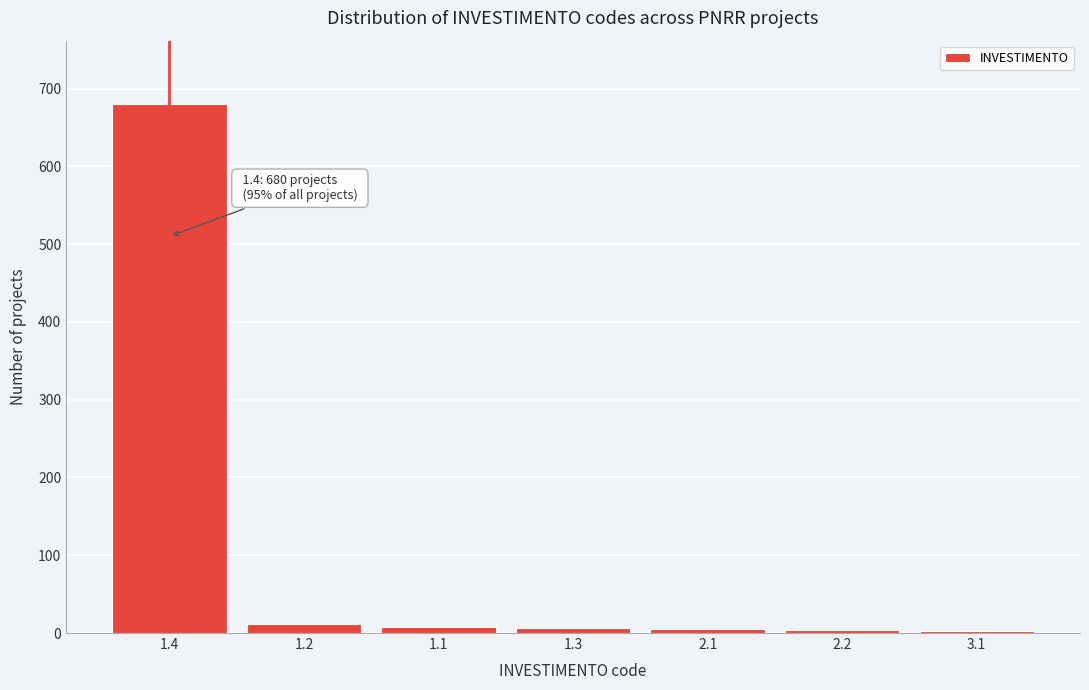

What is the average value?

103